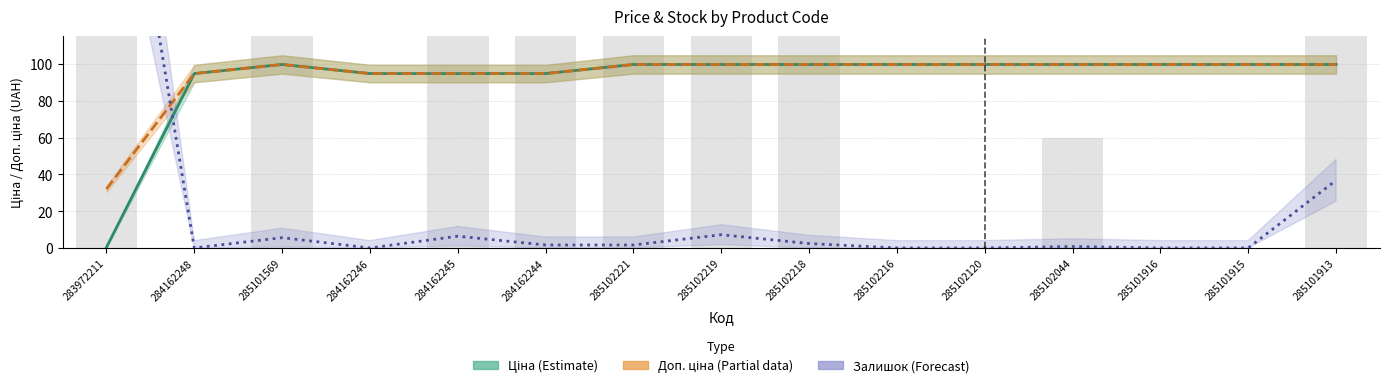

Which series has the largest range (max minus min)?

Залишок (Forecast)